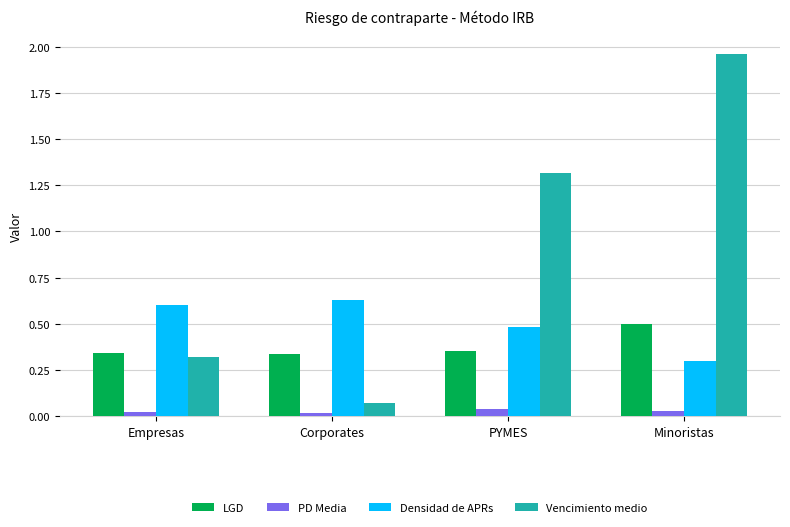

How many values in the Vencimiento medio series exceed 1?

2